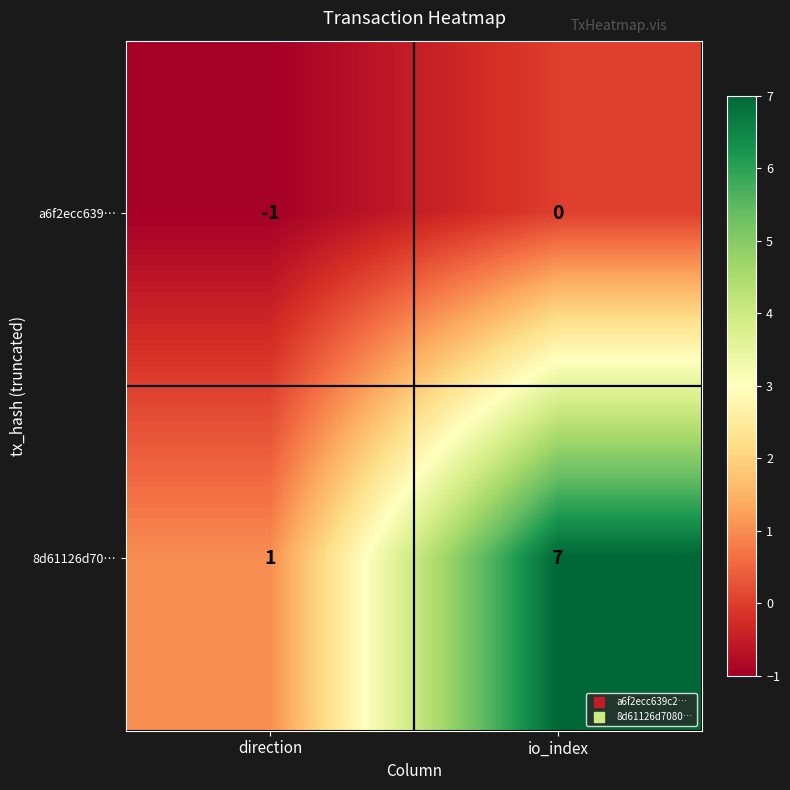

True or false: a6f2ecc639… has a value of -1 at direction.

True